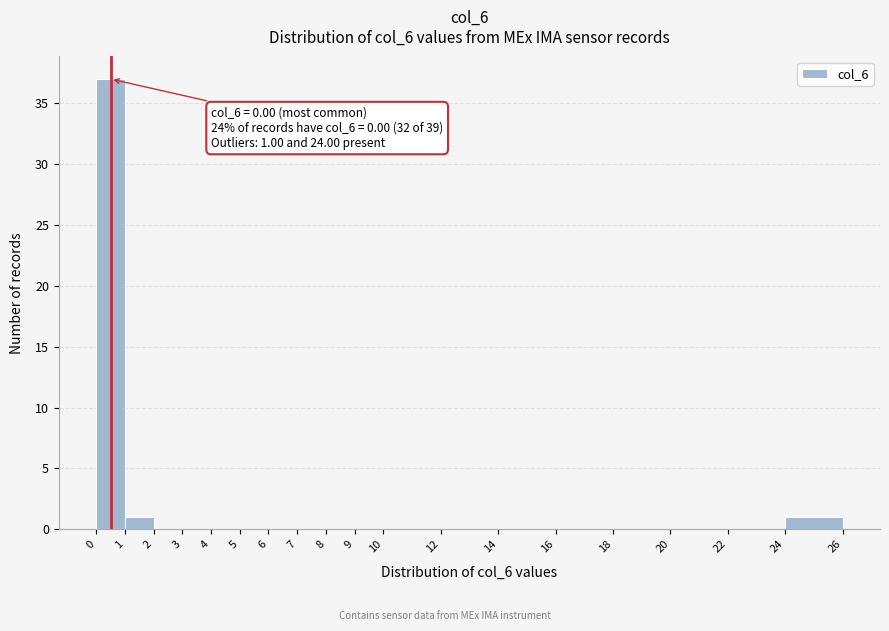

Over which range of the x-axis is the bar tallest?

0 to 1